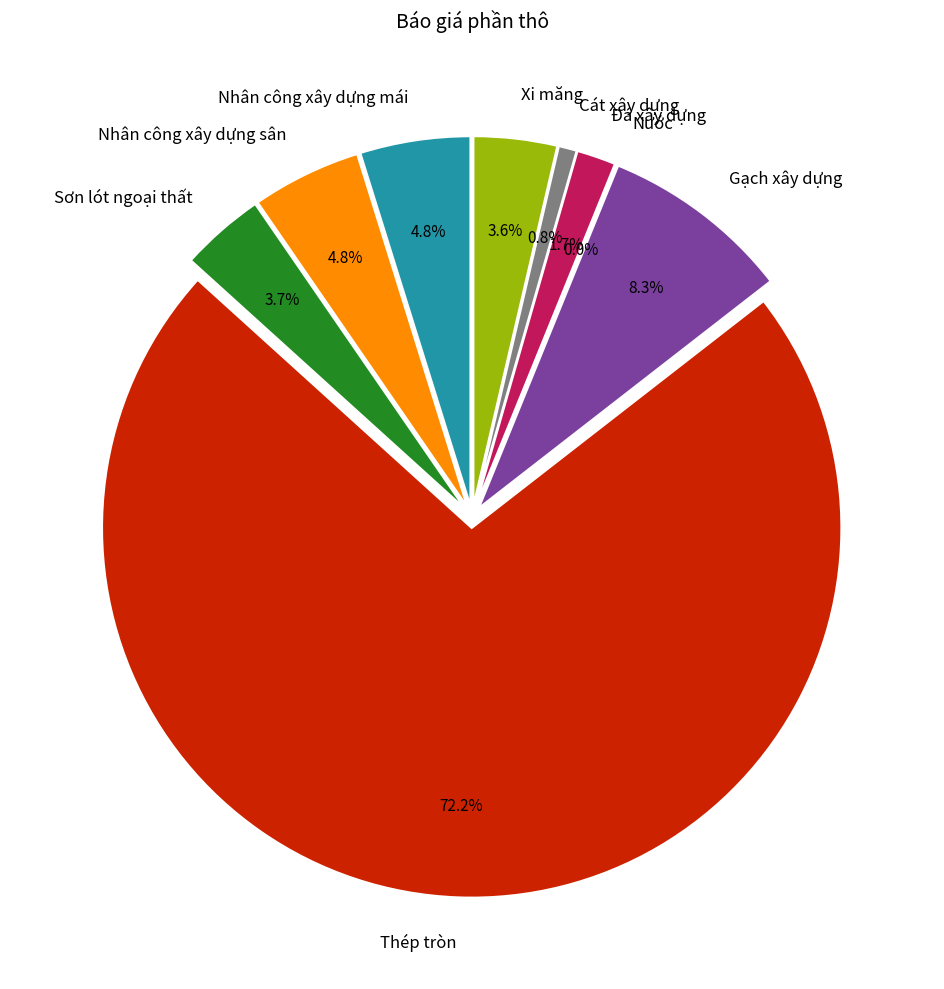

How many segments does this pie chart have?

9